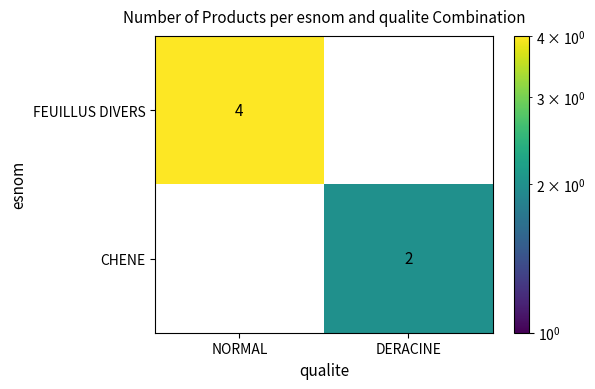

At which label is CHENE closest to 1?

NORMAL